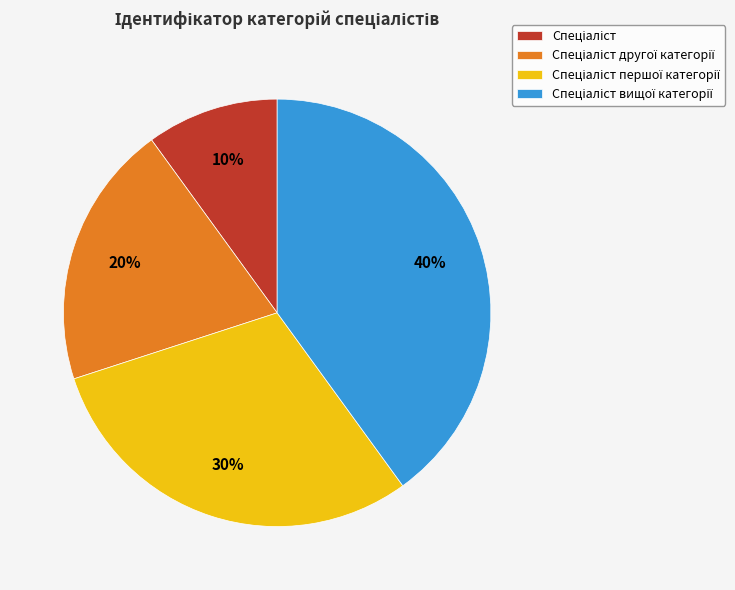

To the nearest percent, what is the difference between the largest and smallest slice percentages?

30%